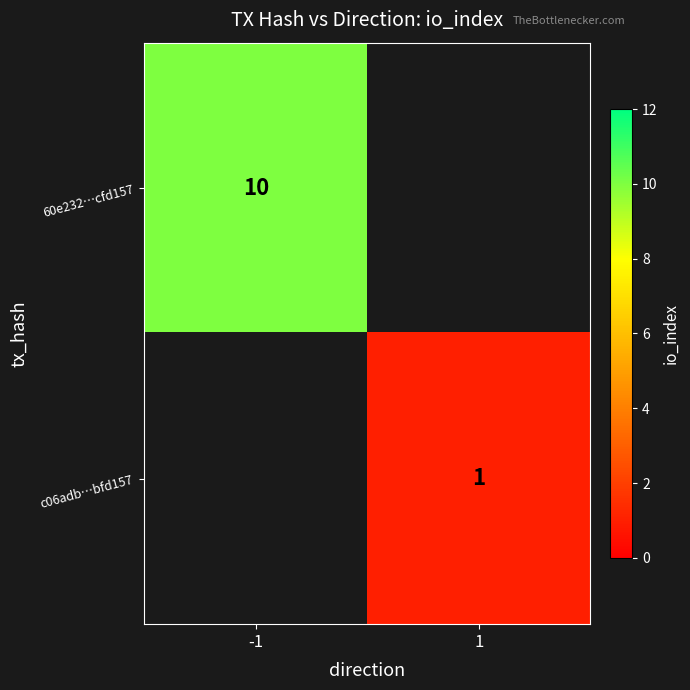

The value of c06adb…bfd157 at 1 is 2. True or false?

False